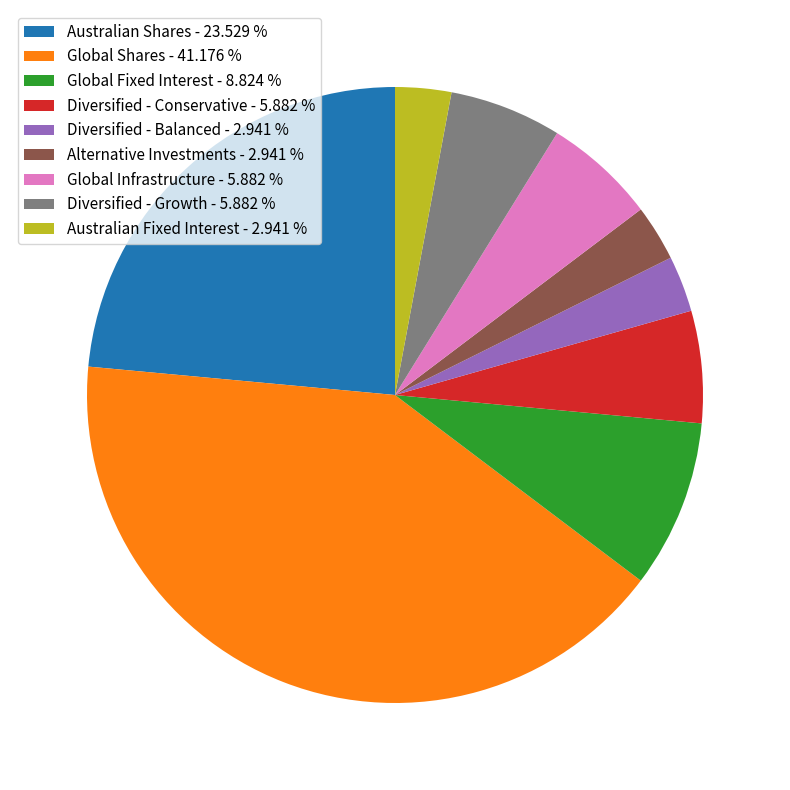

Is the sum of Australian Shares - 23.529 % and Australian Fixed Interest - 2.941 % greater than half?

No